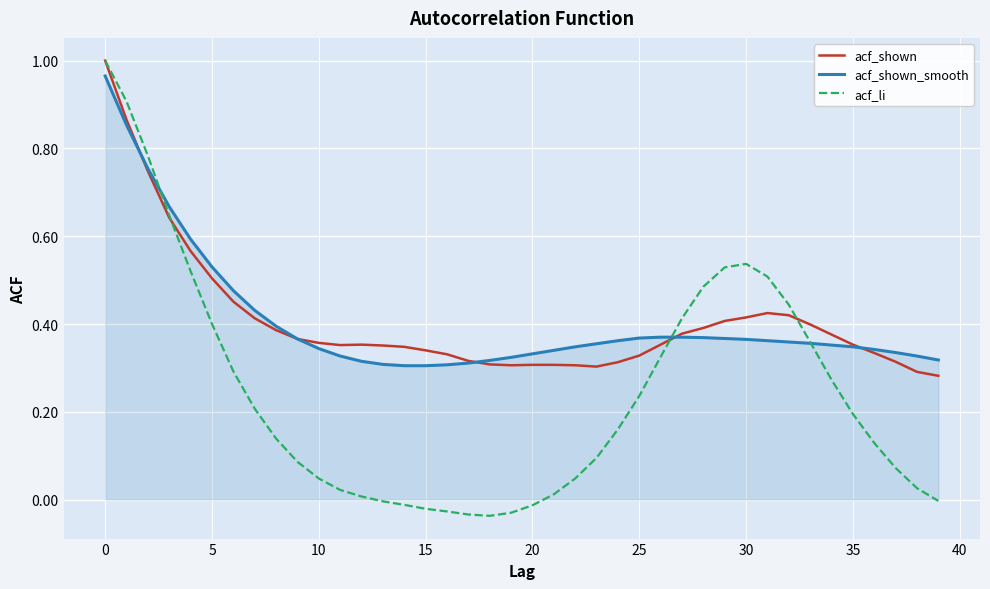

Which series has the largest range (max minus min)?

acf_li